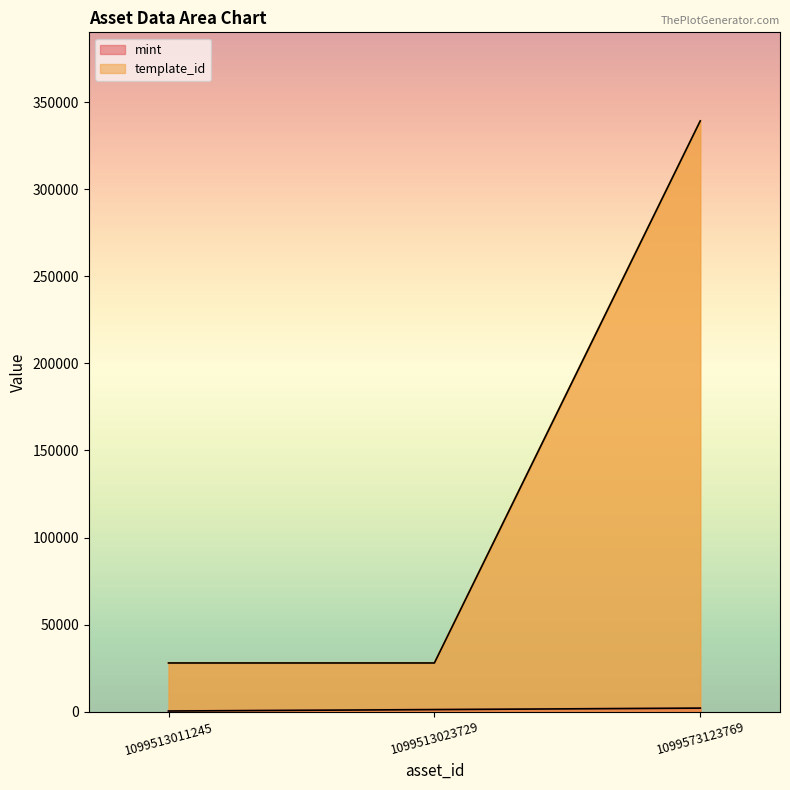

List the labels in order of template_id value, smallest first.

1099513011245, 1099513023729, 1099573123769